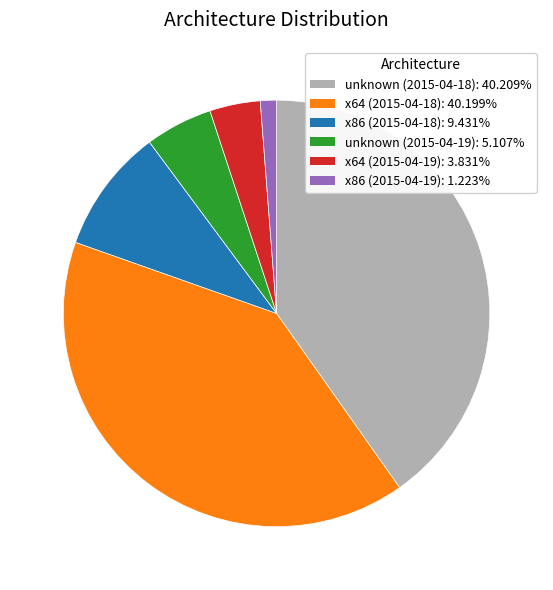

Which slice is the smallest?

x86 (2015-04-19)